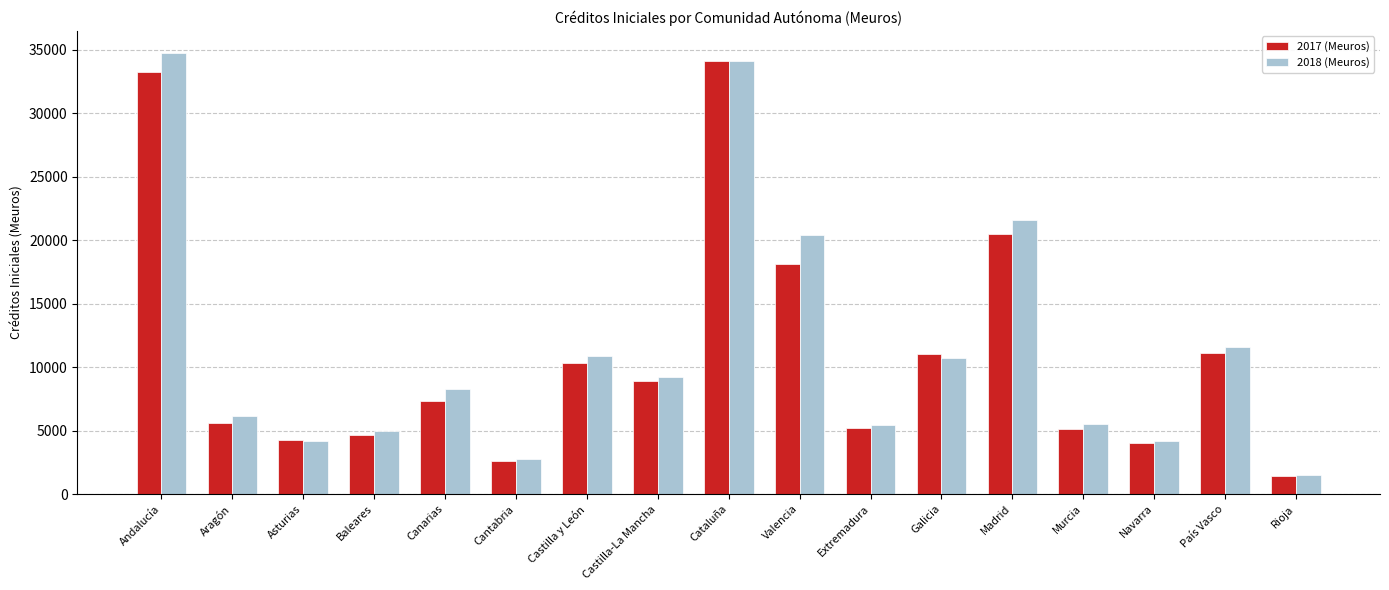

How many data points in 2018 (Meuros) are above 8272?

9